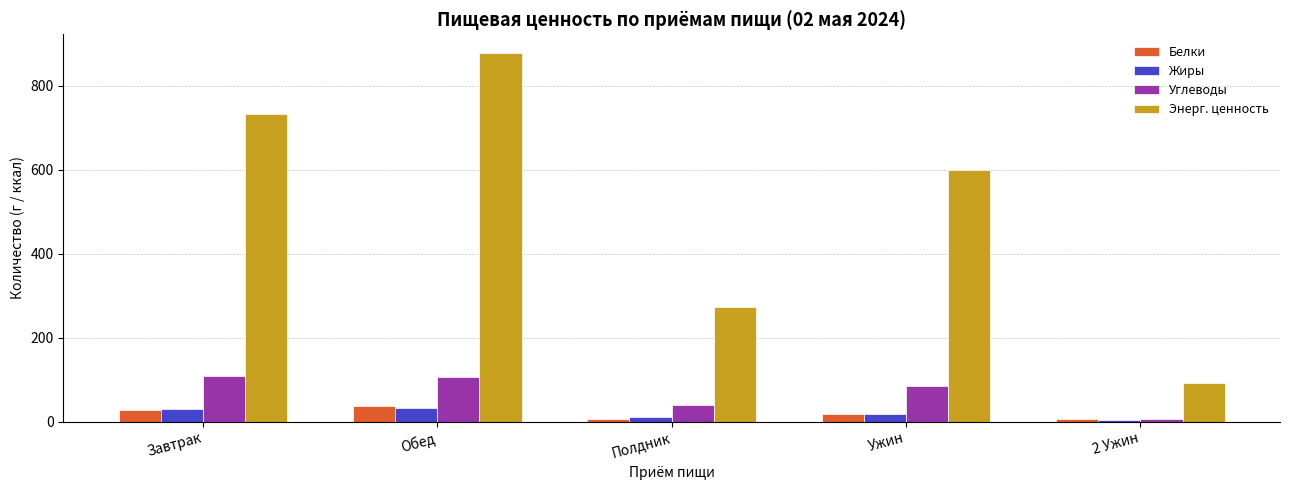

What is the minimum value for Энерг. ценность?

90.9